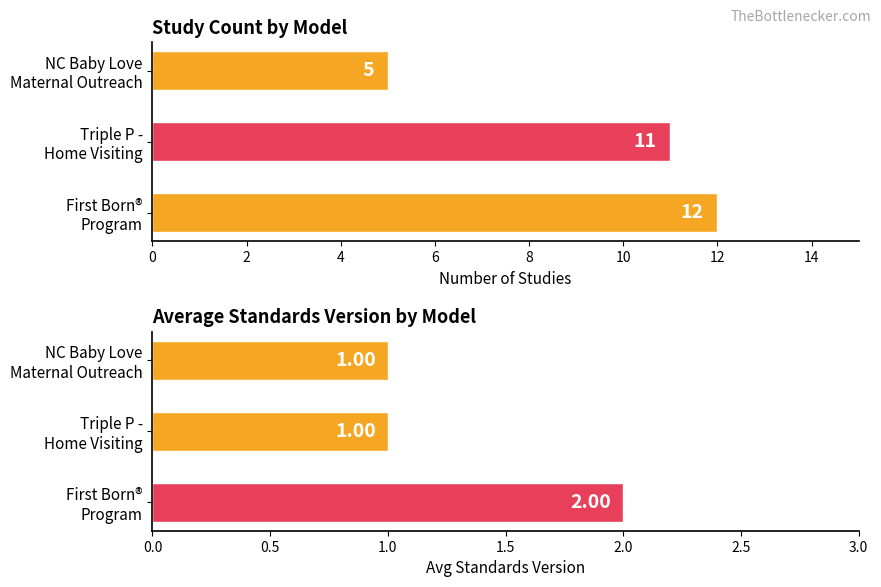

True or false: Study Count has a value of 12 at First Born® Program.

True